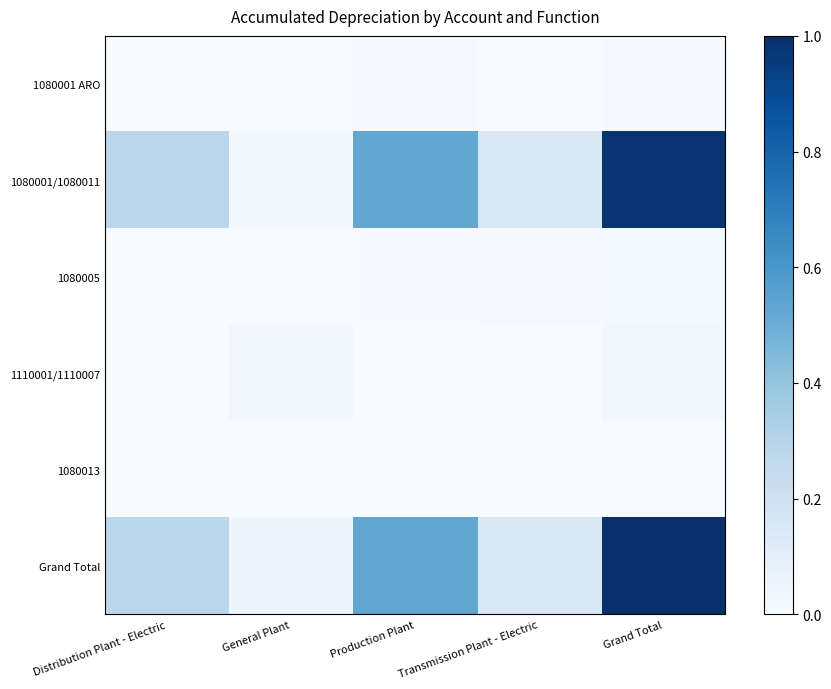

Rank the series at General Plant from lowest to highest value.

1080013, 1080001 ARO, 1080005, 1080001/1080011, 1110001/1110007, Grand Total